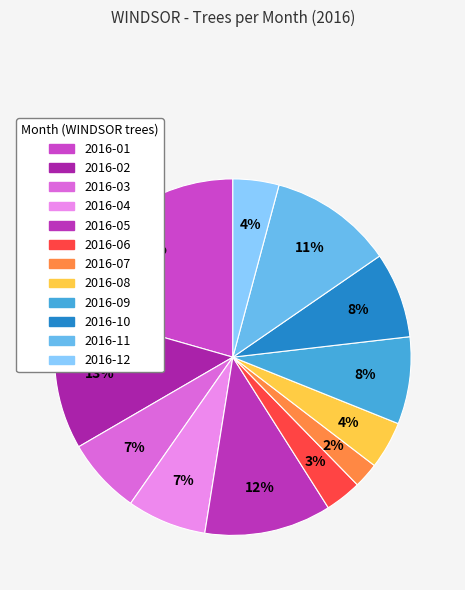

What percentage do 2016-12 and 2016-09 together represent?

12.1%